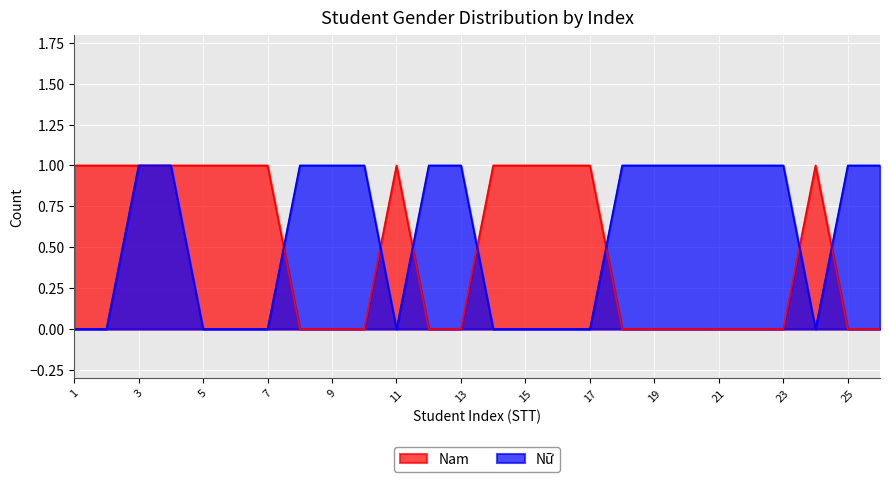

At which category does Nữ reach its first local valley?

11